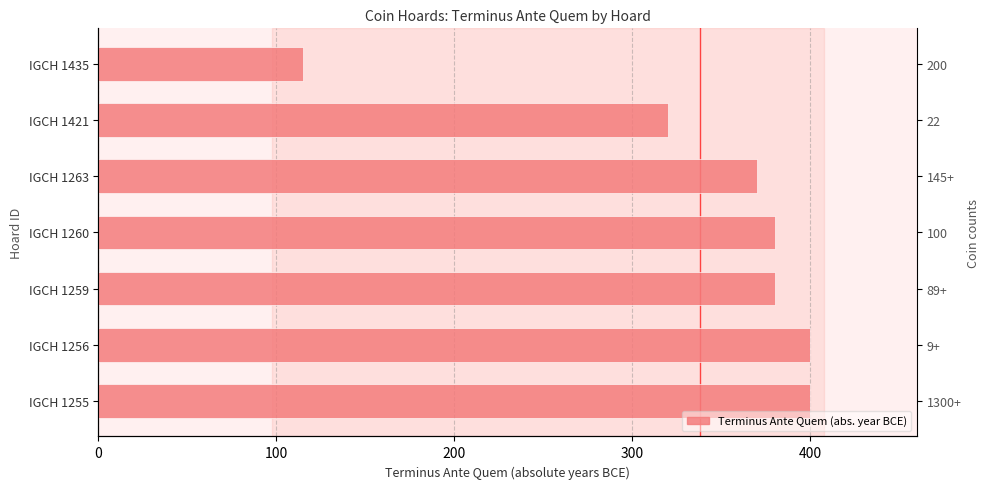

Does the chart contain stacked bars?

No